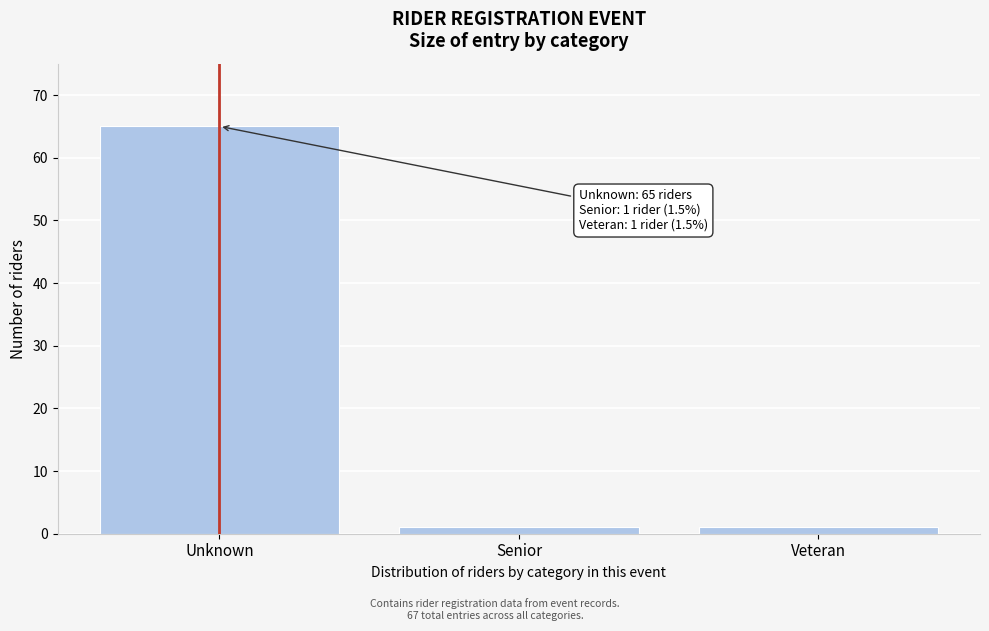

Reading left to right, extract all data points from this chart.

65	1	1